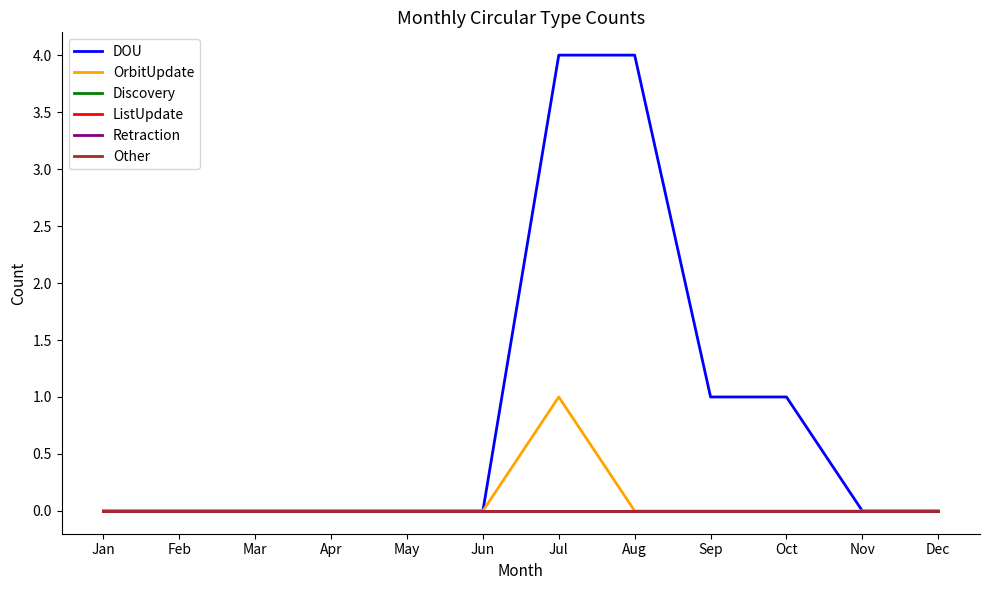

Which category has the lowest value across all series?

Jan